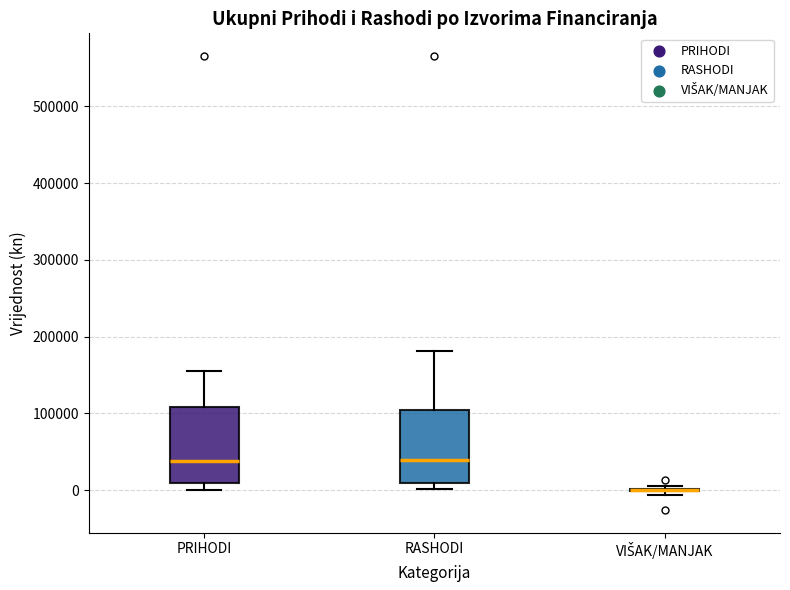

Reading left to right, transcribe this box plot: for each box, give where its median line is, the range the box spans, and where its two whiskers end, as read against the y-axis. The values are not printed on the chart, so give them approximately, as read against the axis.

PRIHODI: median 40000, box 10000 to 110000, whiskers 0 to 160000
RASHODI: median 40000, box 10000 to 100000, whiskers 0 to 180000
VIŠAK/MANJAK: box collapsed to a line at 0, whiskers -10000 to 10000